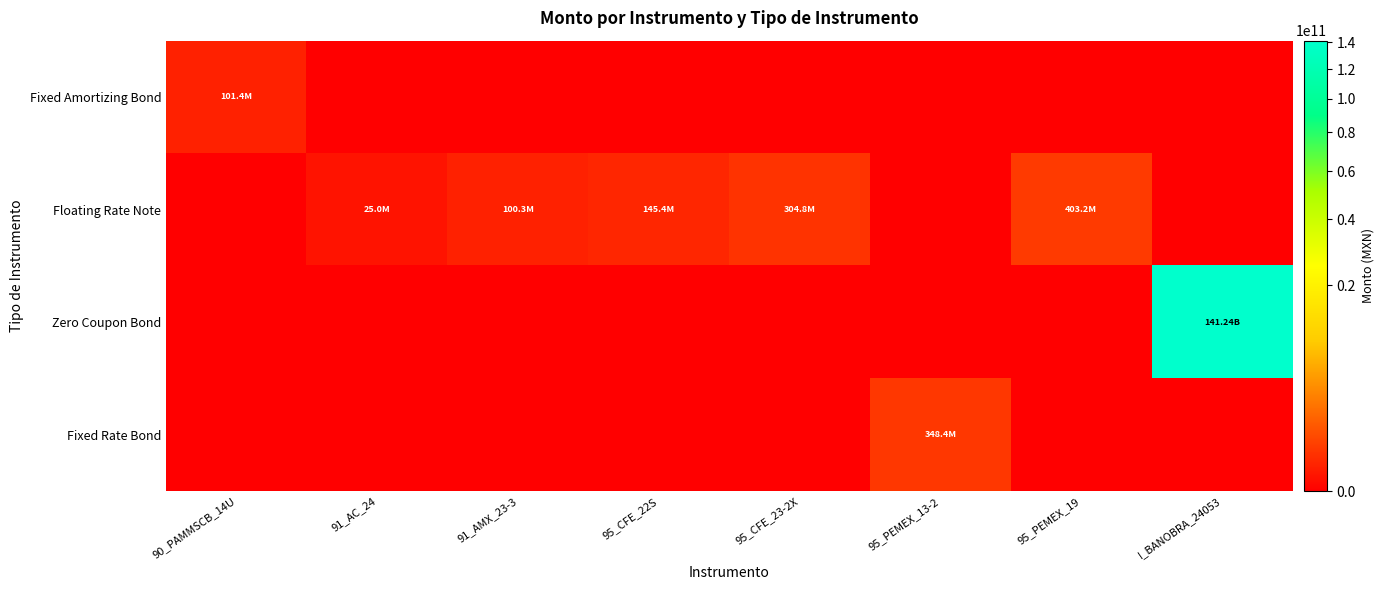

Which series has the largest range (max minus min)?

Zero Coupon Bond